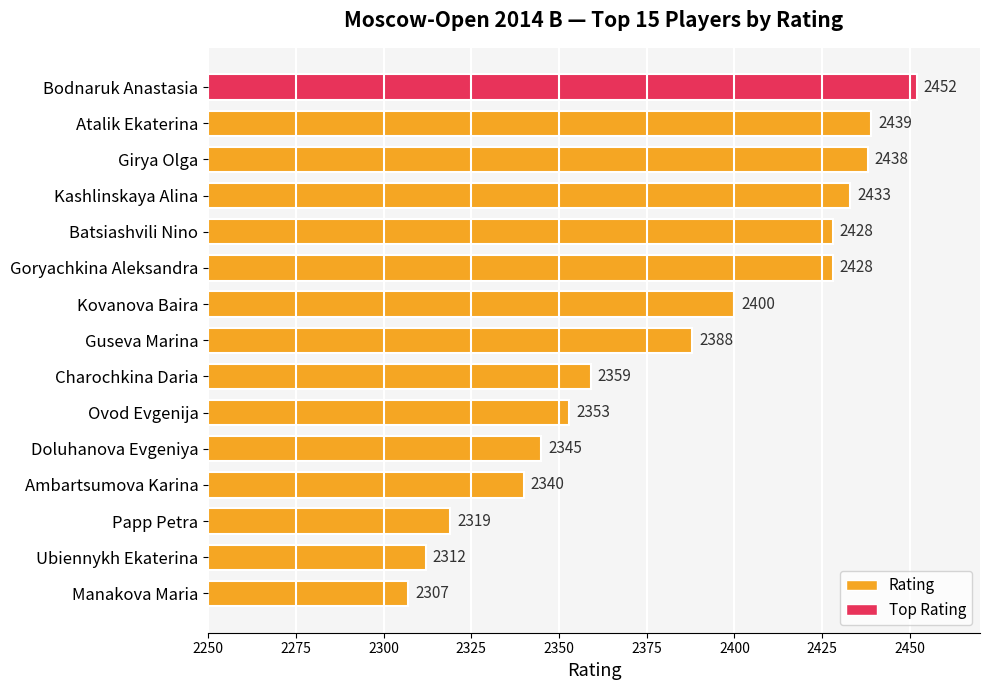

How many data points are less than 2388?

7